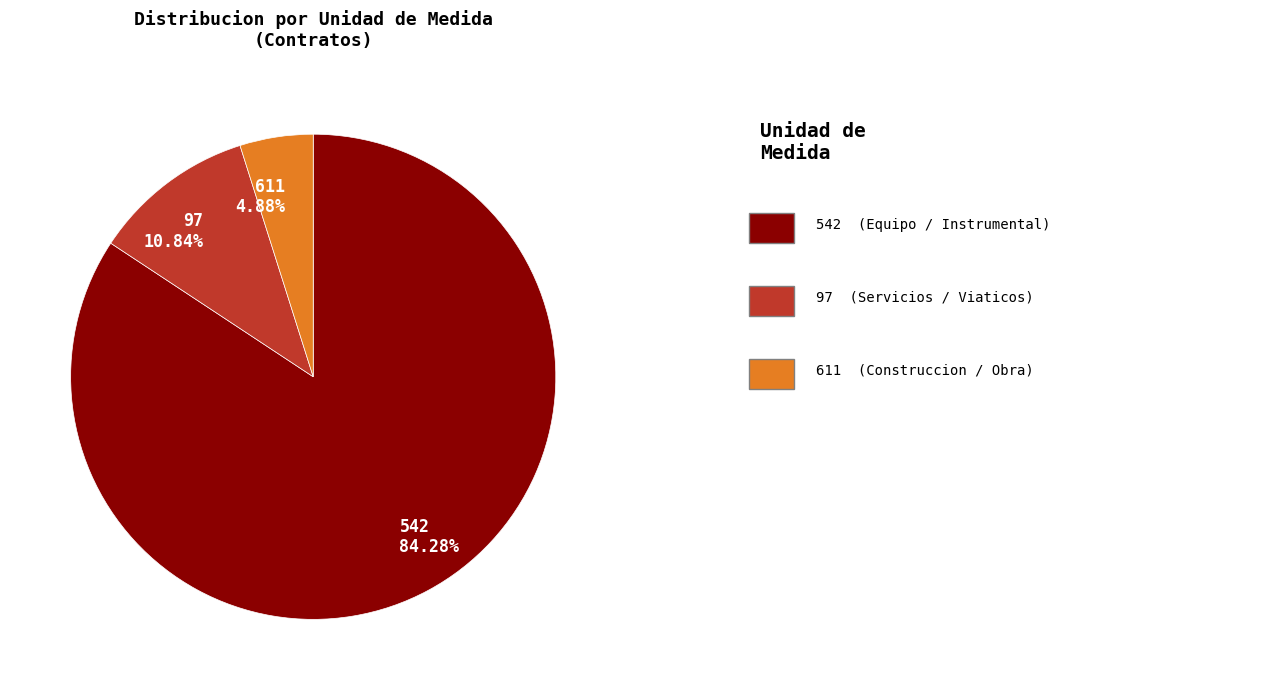

How many segments does this pie chart have?

3